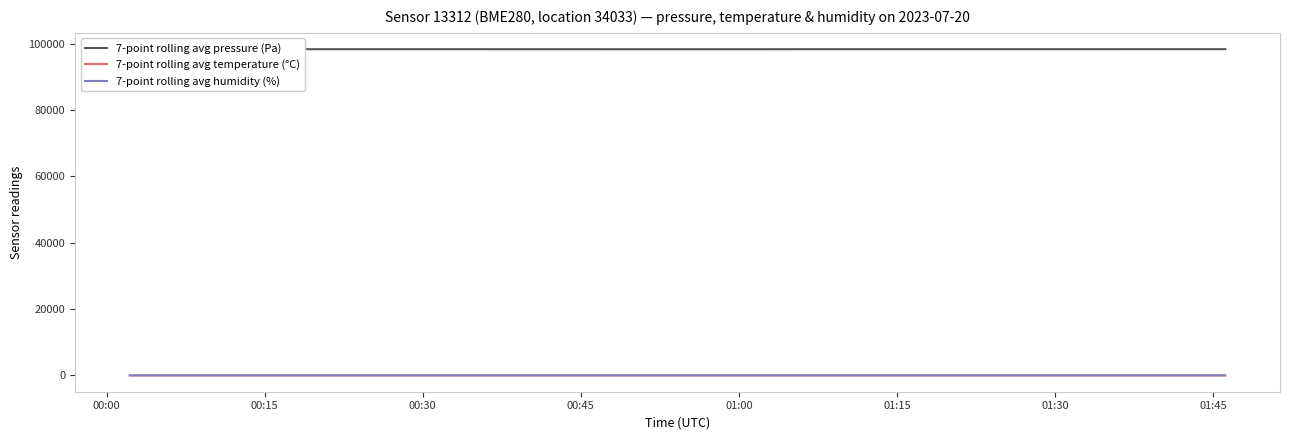

What is the greatest value displayed?

98390.1